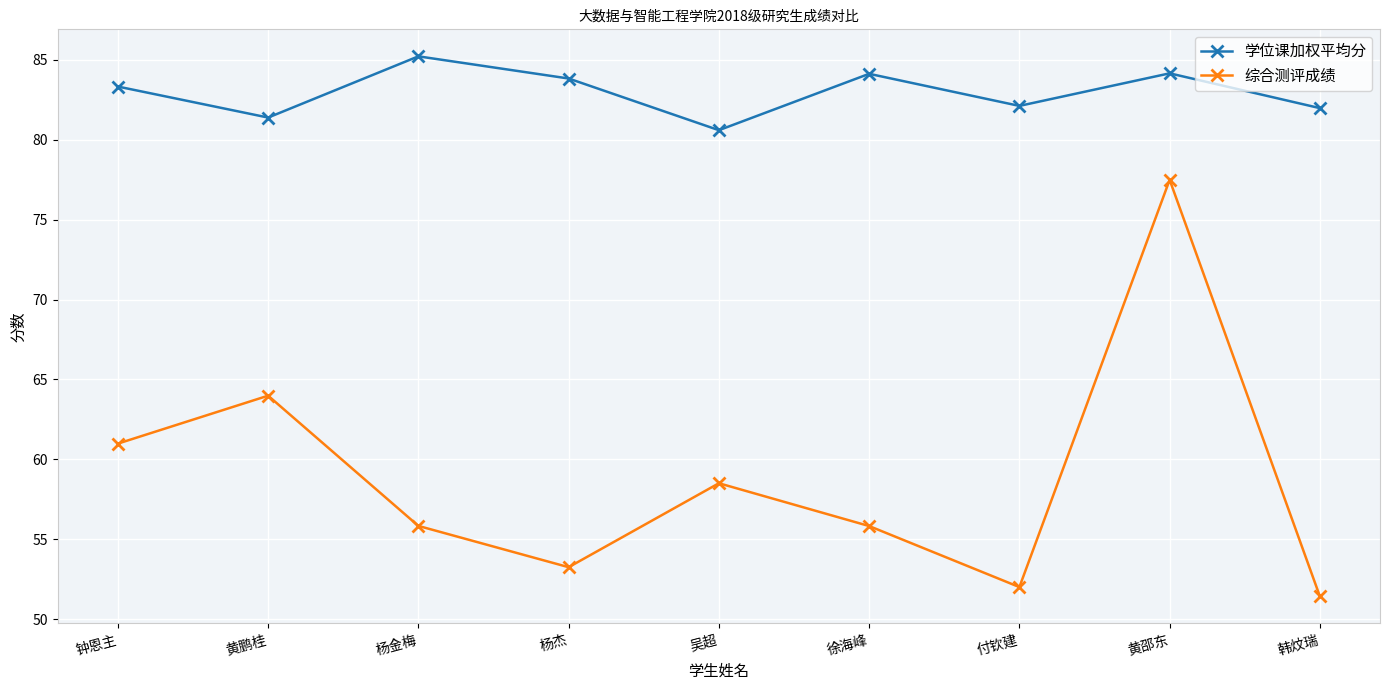

Is the value of 综合测评成绩 at 吴超 greater than the value of 学位课加权平均分 at 徐海峰?

No